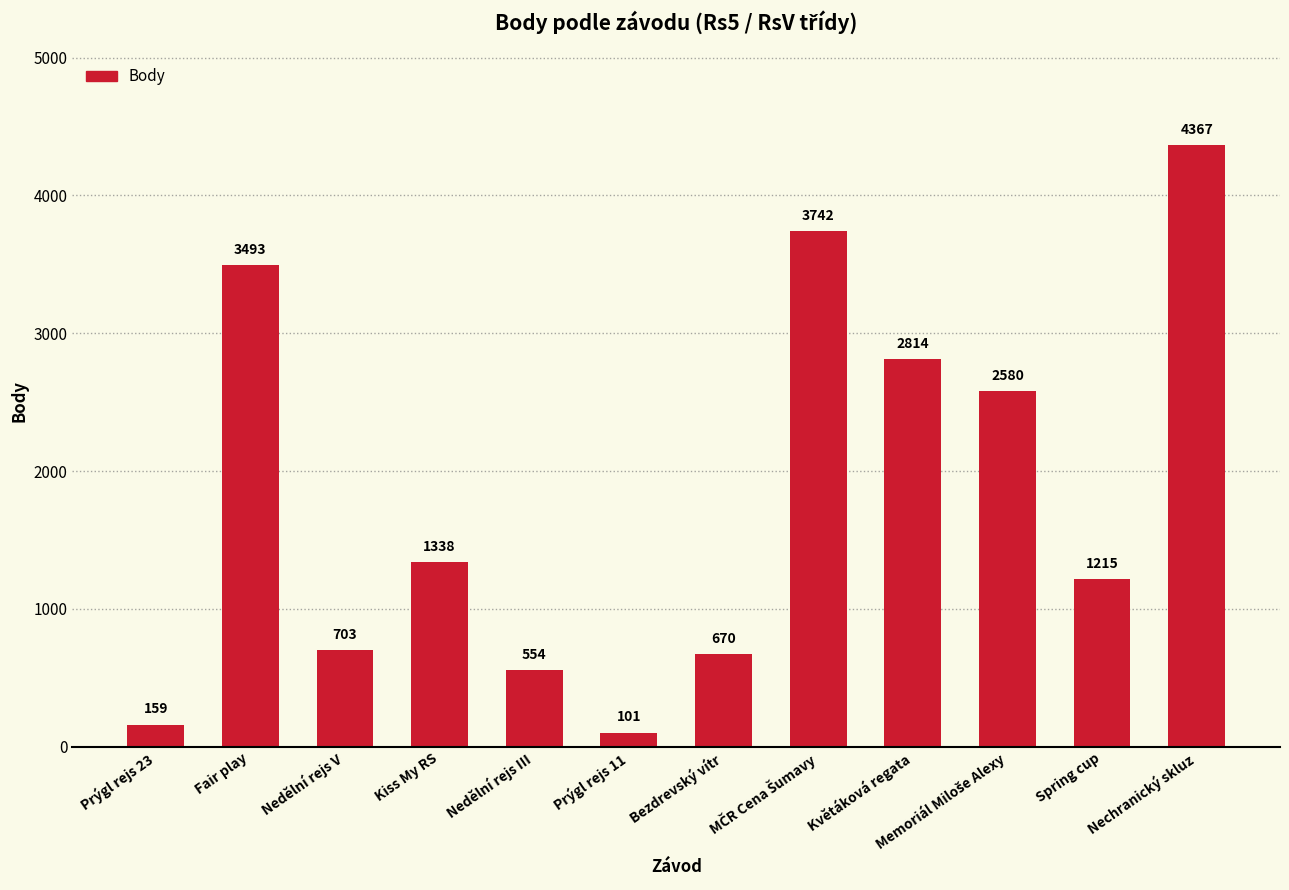

What is the difference between the maximum and minimum values?

4266